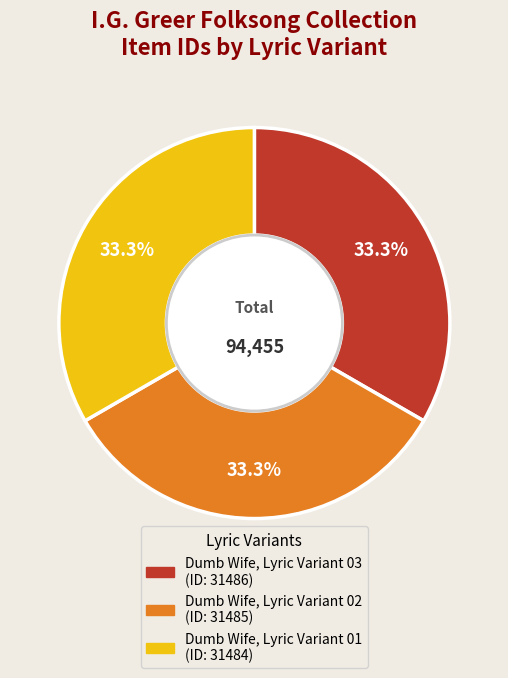

Is Dumb Wife, Lyric Variant 01 the majority of the pie?

No